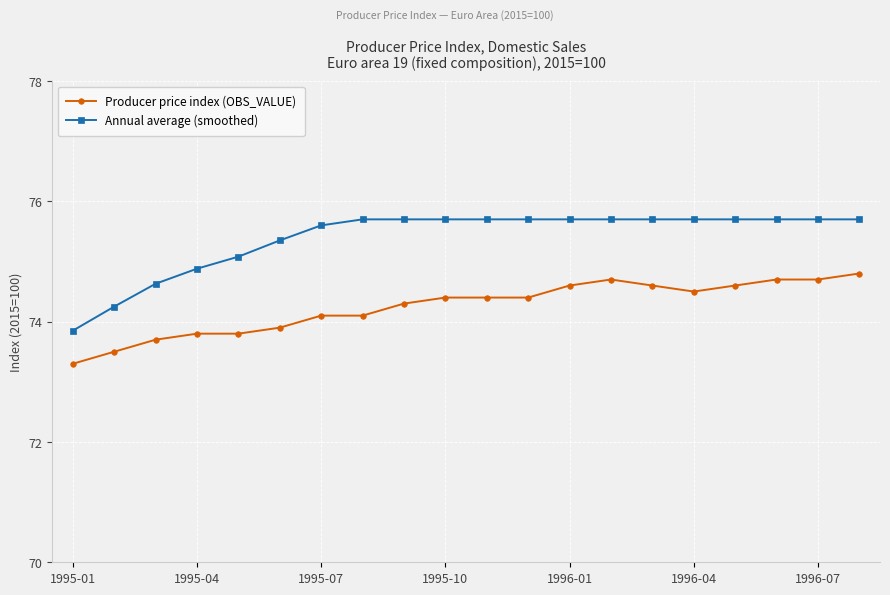

What is the average value of the Producer price index (OBS_VALUE) series?

74.2